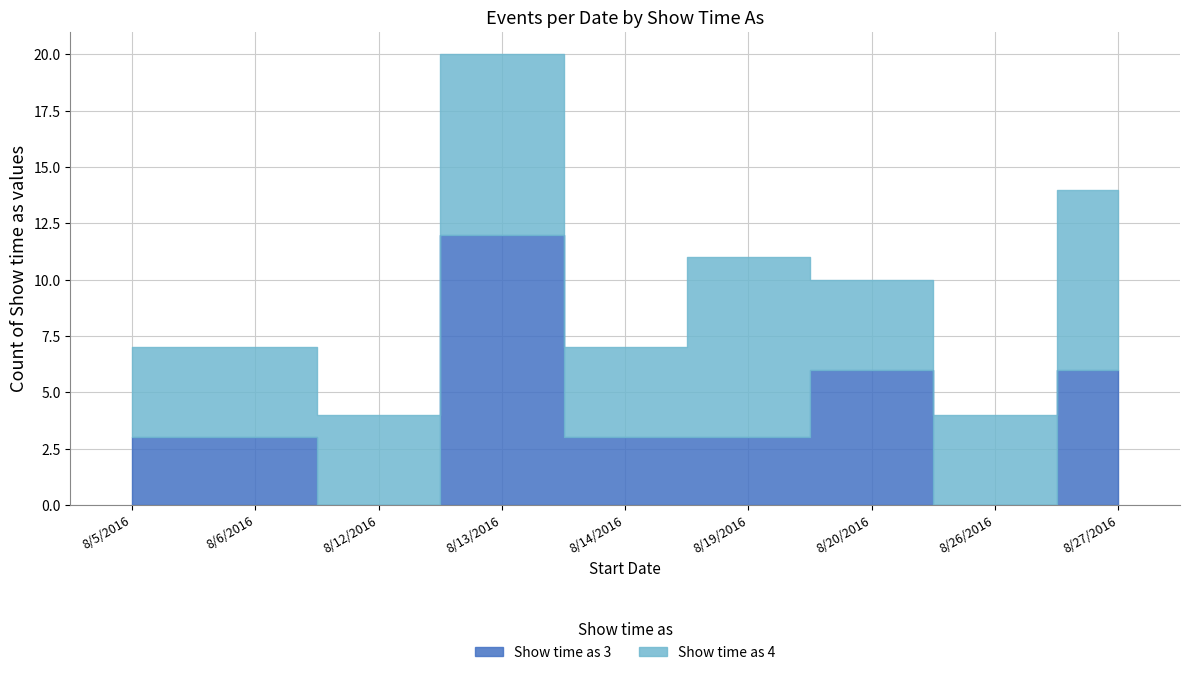

Reading left to right, what are all the values shown in this chart?

Show time as 3: 3	3	0	12	3	3	6	0	6
Show time as 4: 4	4	4	8	4	8	4	4	8